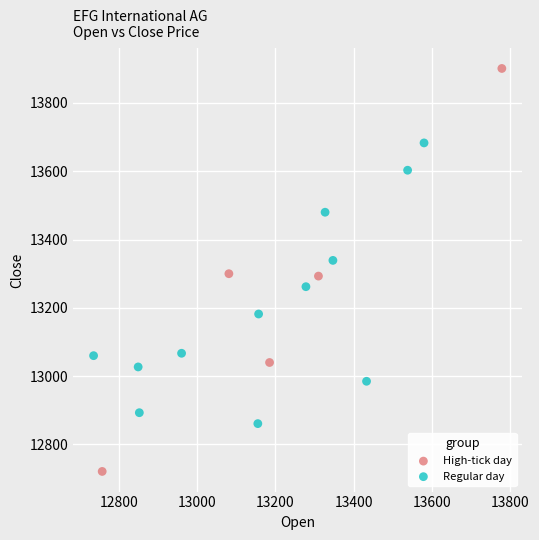

Which series contains the lowest Y value?

High-tick day